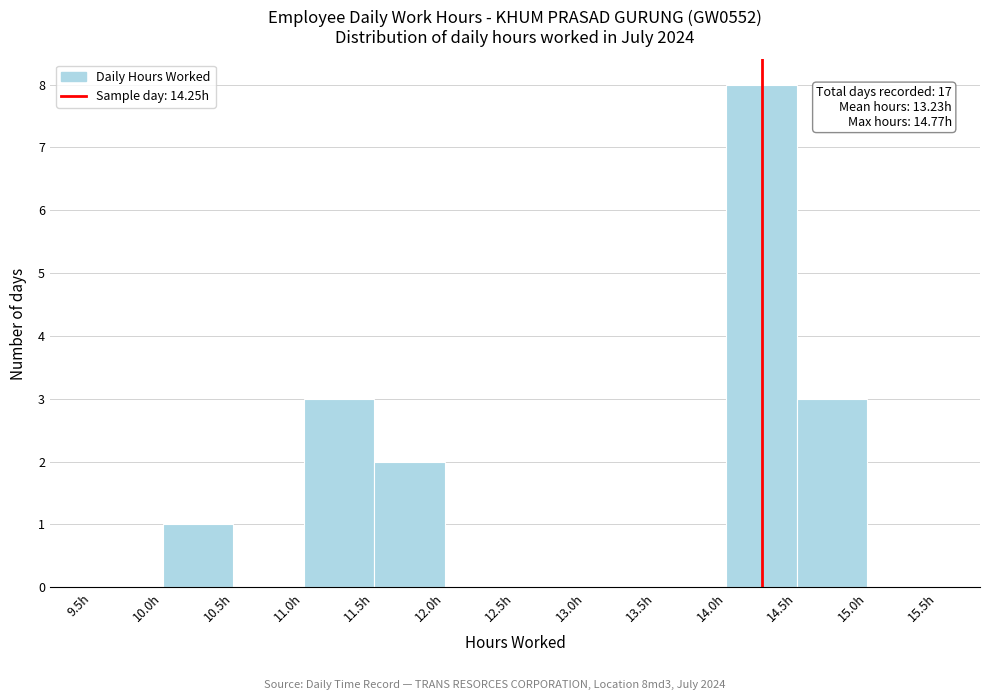

Over which range of the x-axis is the bar tallest?

14.0 to 14.5